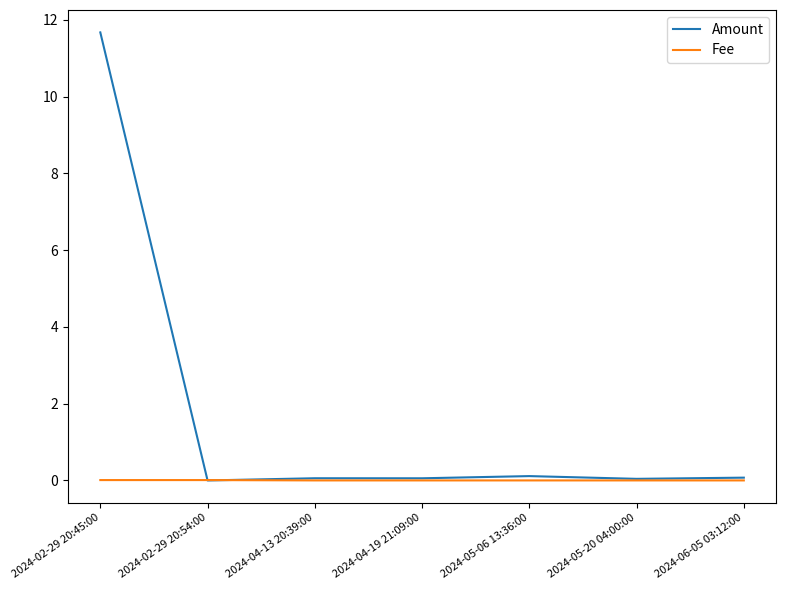

What are all the series names shown in the legend?

Amount, Fee